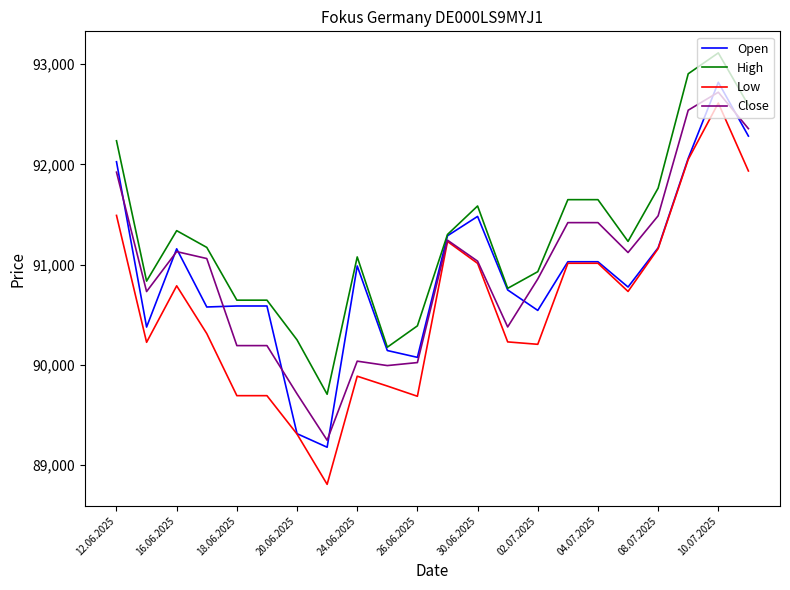

What is the sum of all Close values?

2000825